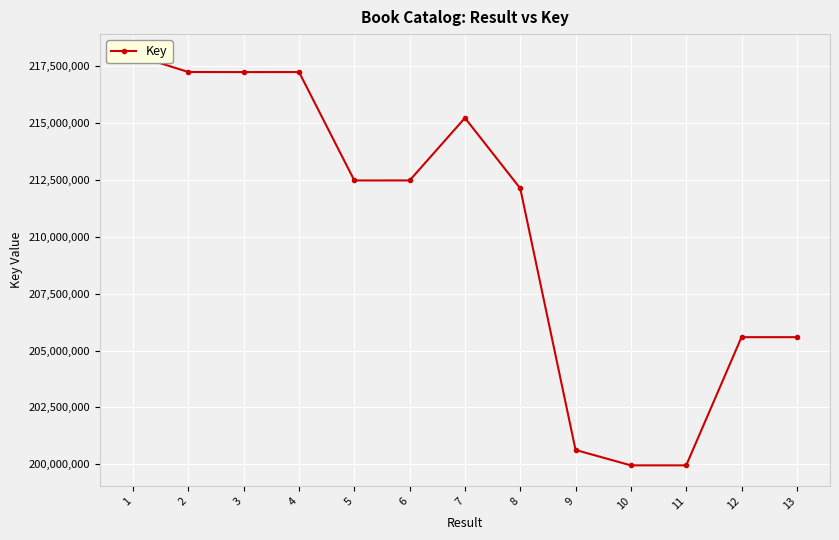

What is the difference between the maximum and minimum values?

18032488